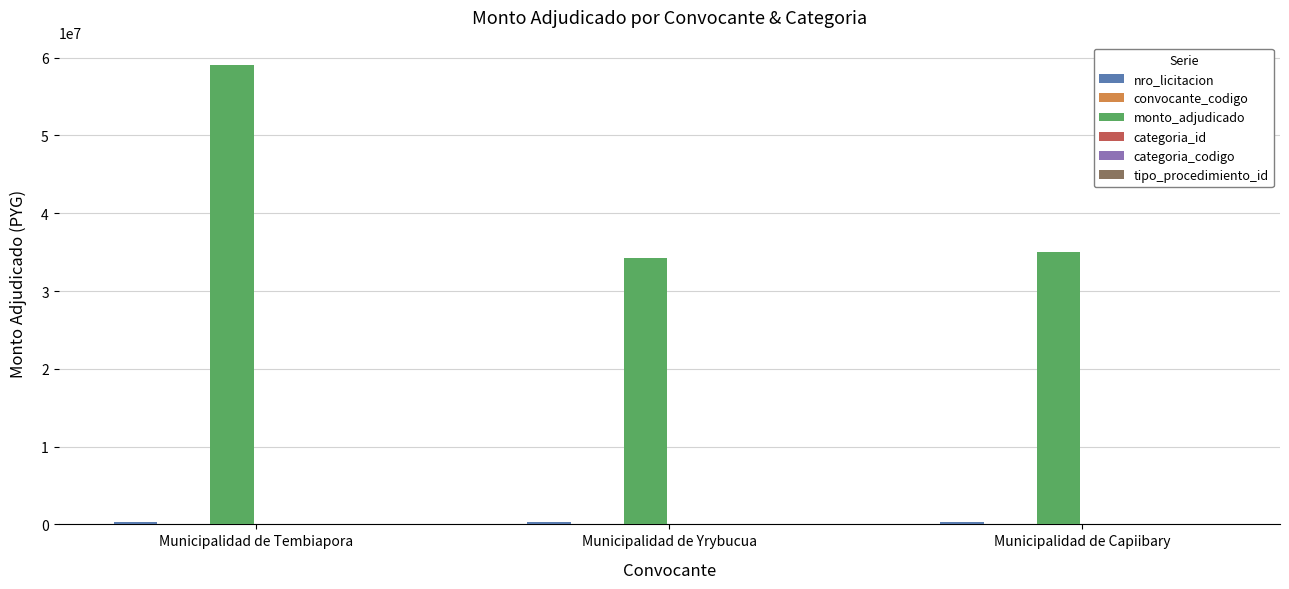

Which series changed the most between Municipalidad de Tembiapora and Municipalidad de Capiibary?

monto_adjudicado